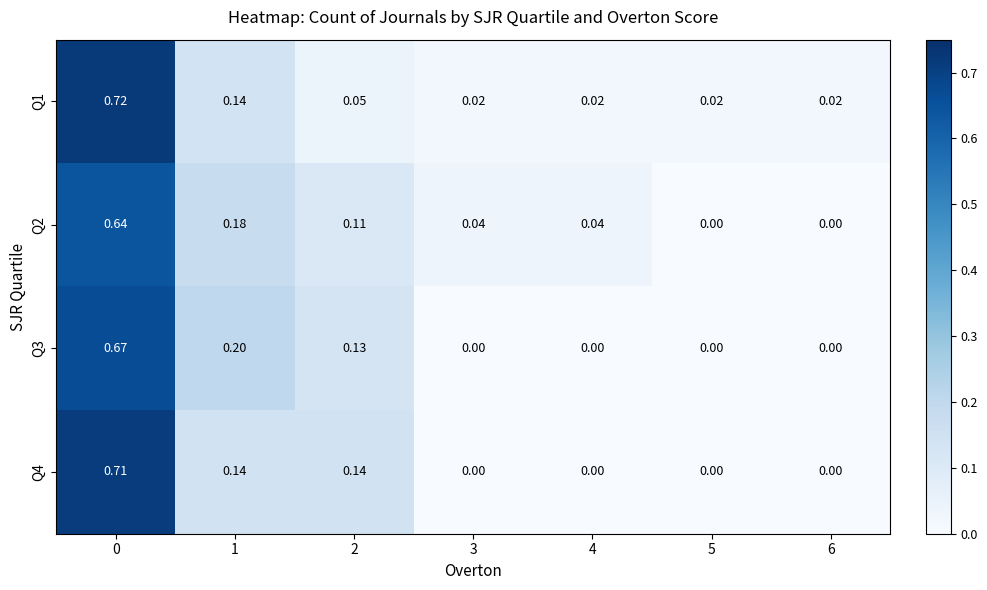

How many positive values does the Q2 series have?

5